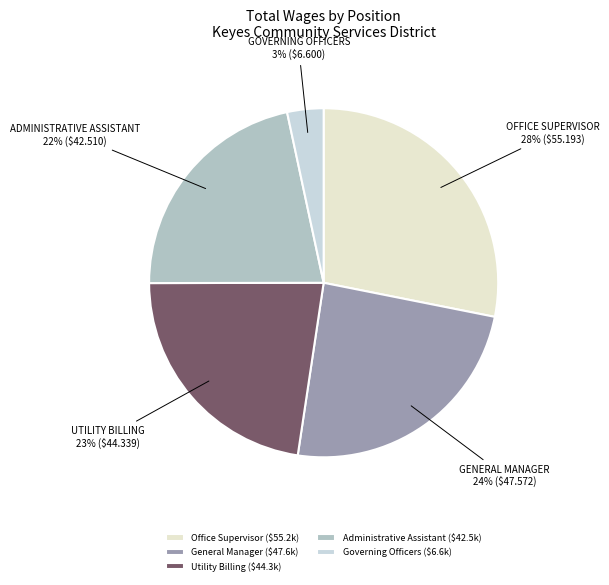

Is Governing Officers the majority of the pie?

No